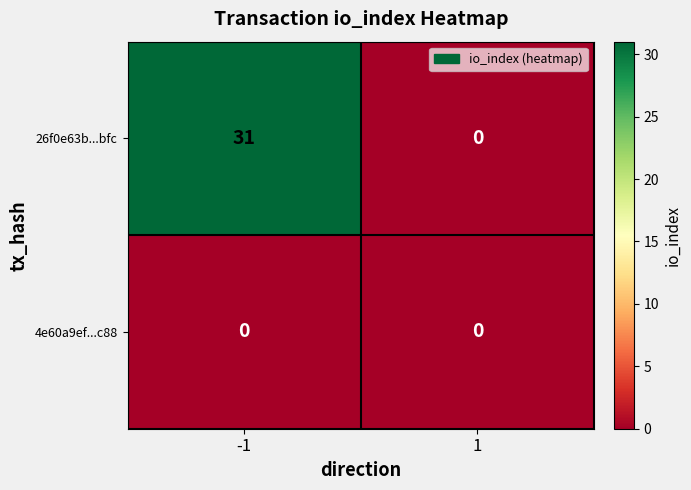

Which series has the largest total across all categories?

26f0e63b...bfc